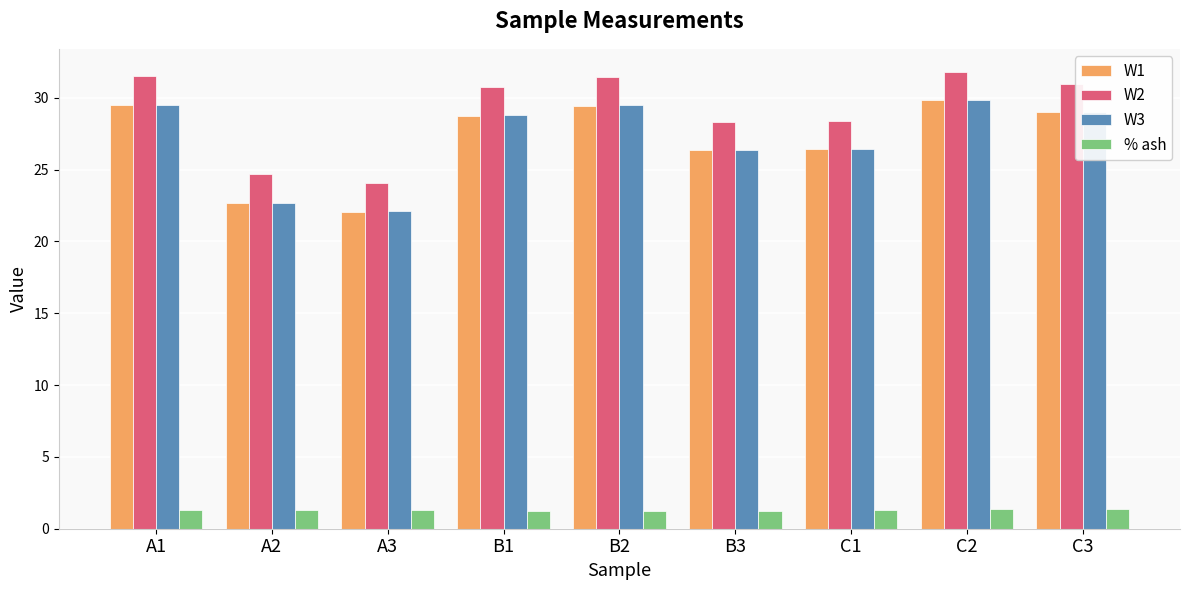

What is the difference between the maximum and minimum values in the % ash series?

0.1